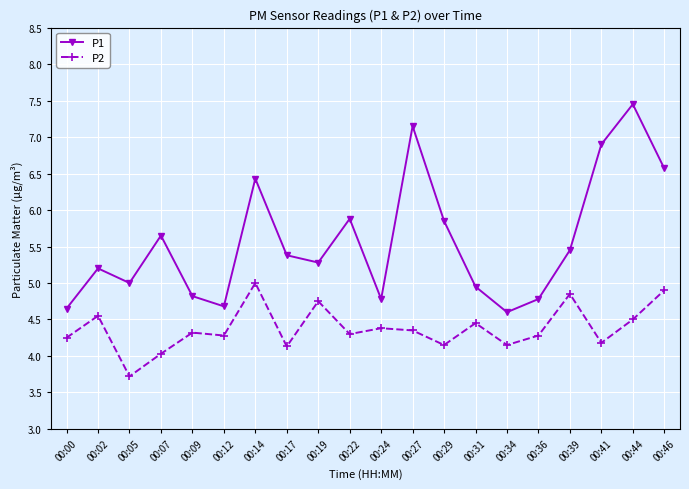

Which series changed the most between 00:17 and 00:44?

P1